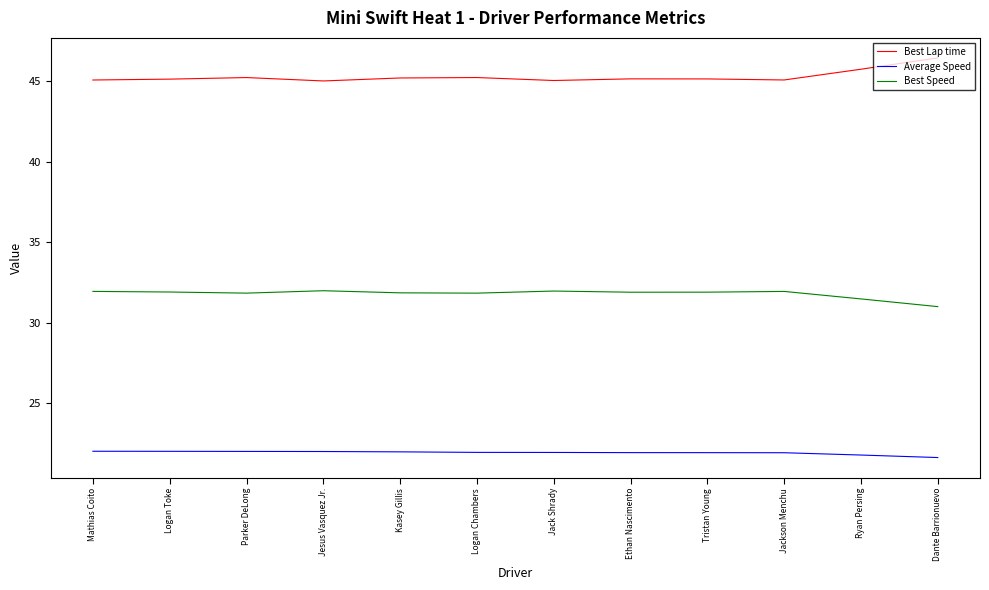

What position from the right is Kasey Gillis?

8